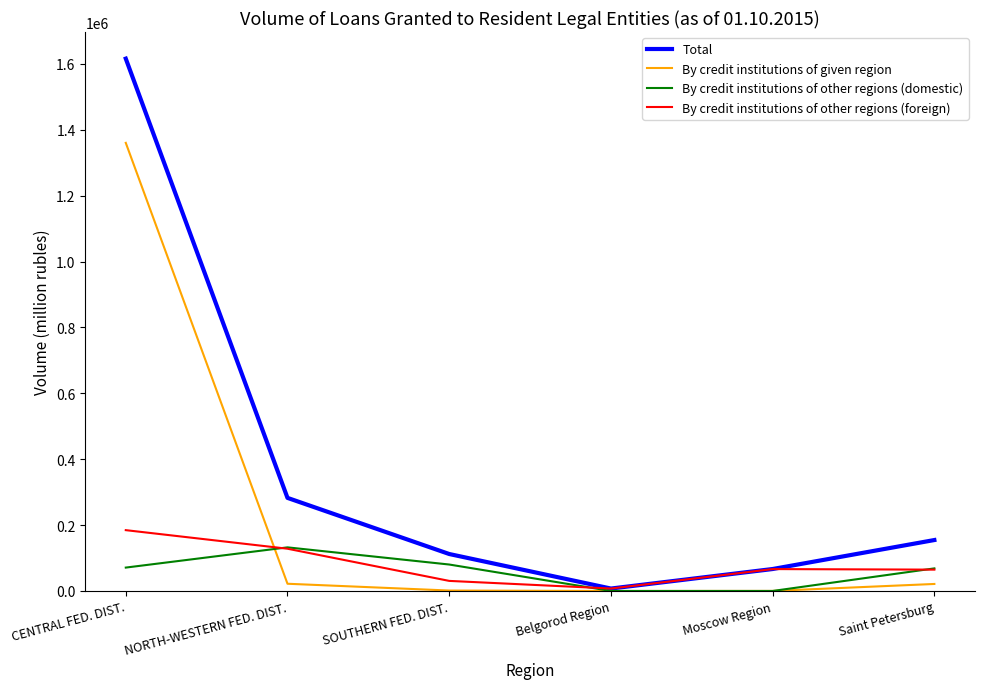

Does the chart have visible grid lines?

No